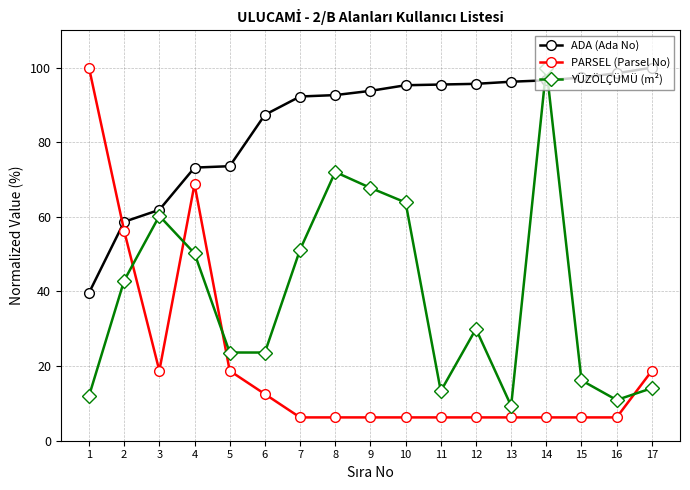

Rank the series by their average value, from lowest to highest.

PARSEL (Parsel No), YÜZÖLÇÜMÜ (m²), ADA (Ada No)